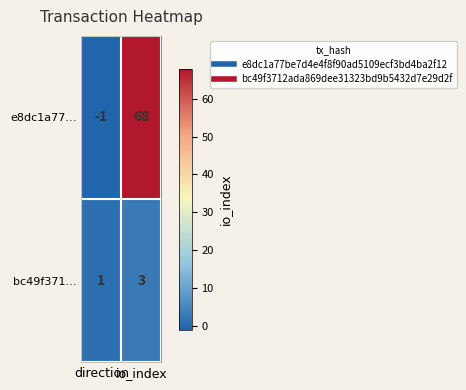

At which category is the sum across all series the highest?

io_index